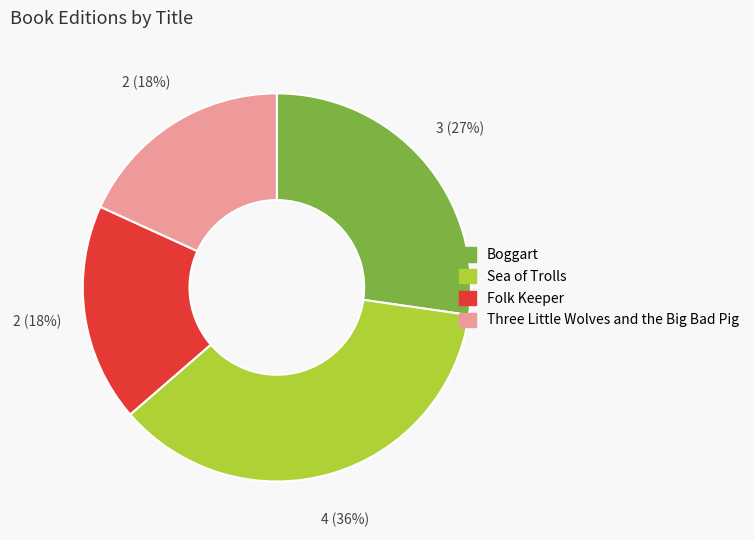

Which slice is the largest?

Sea of Trolls